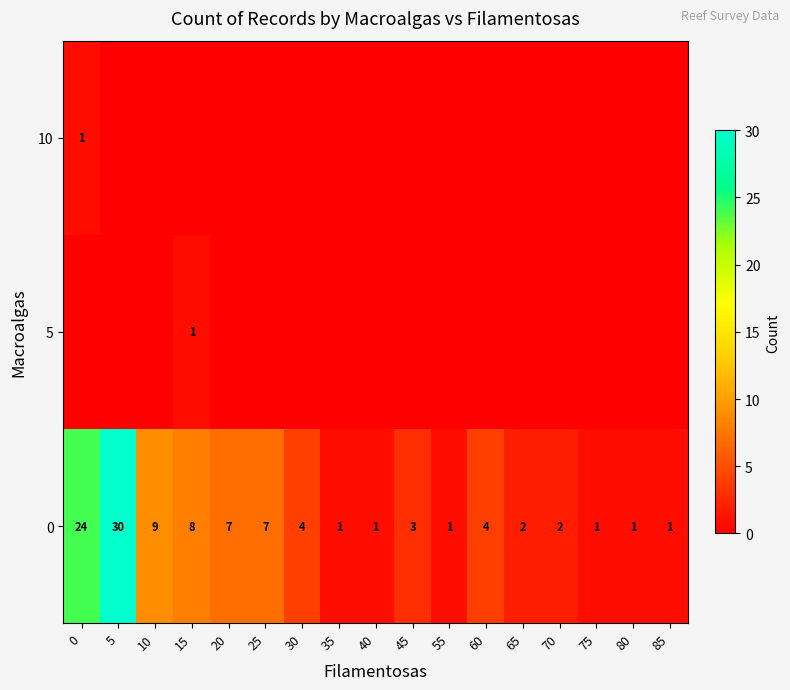

The 0 series shows 0 at 75. True or false?

False